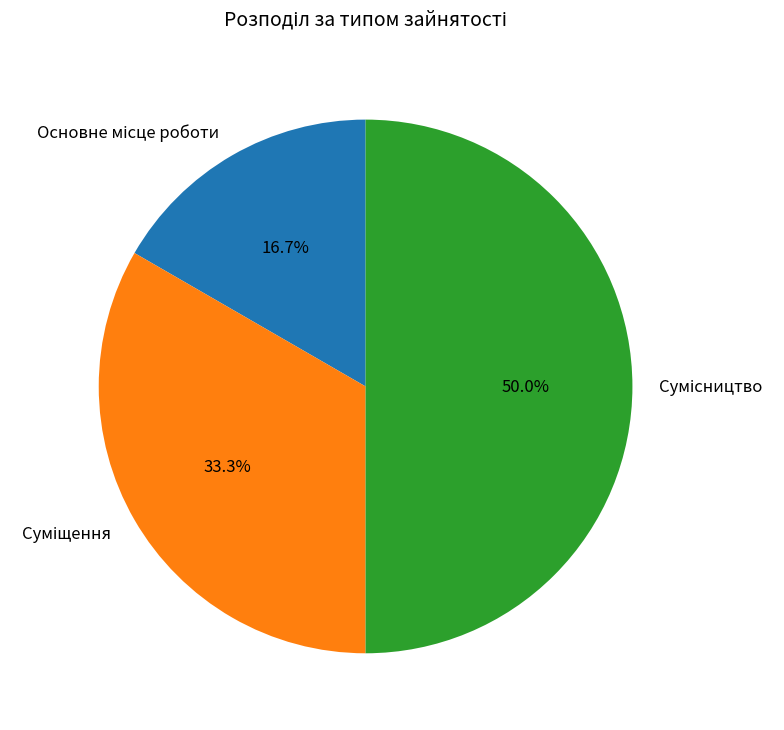

How much of the chart is everything except Основне місце роботи?

83.3%